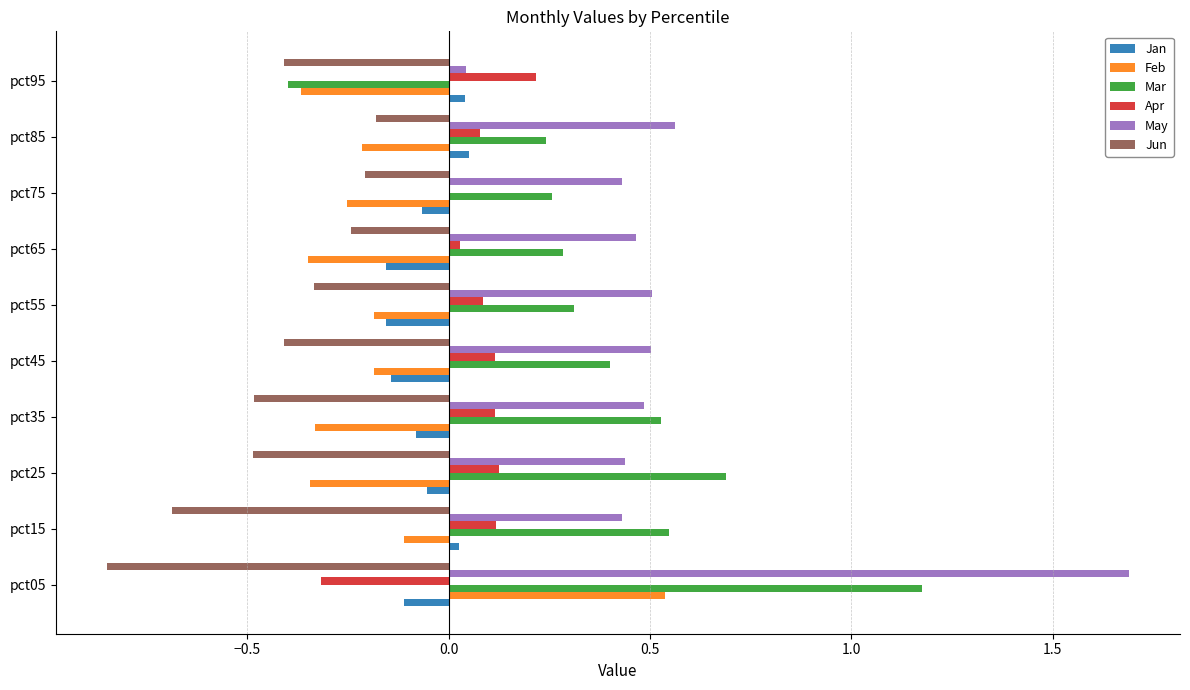

What is the maximum value for Mar?

1.2